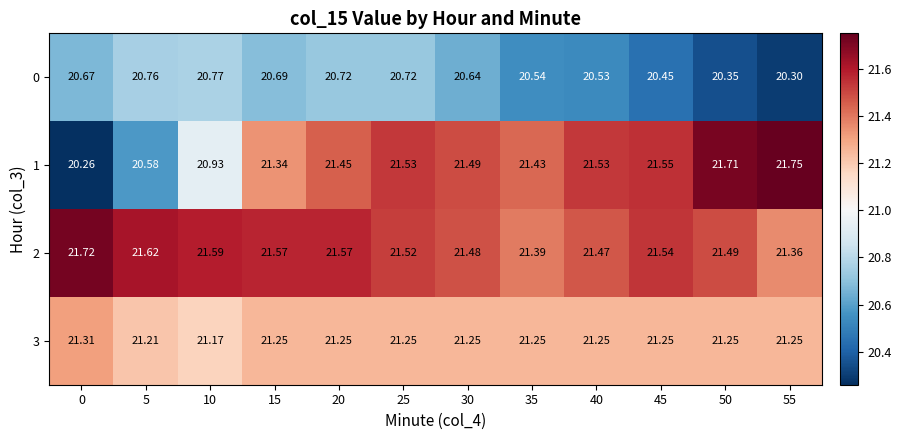

What is the average value of the 3 series?

21.2